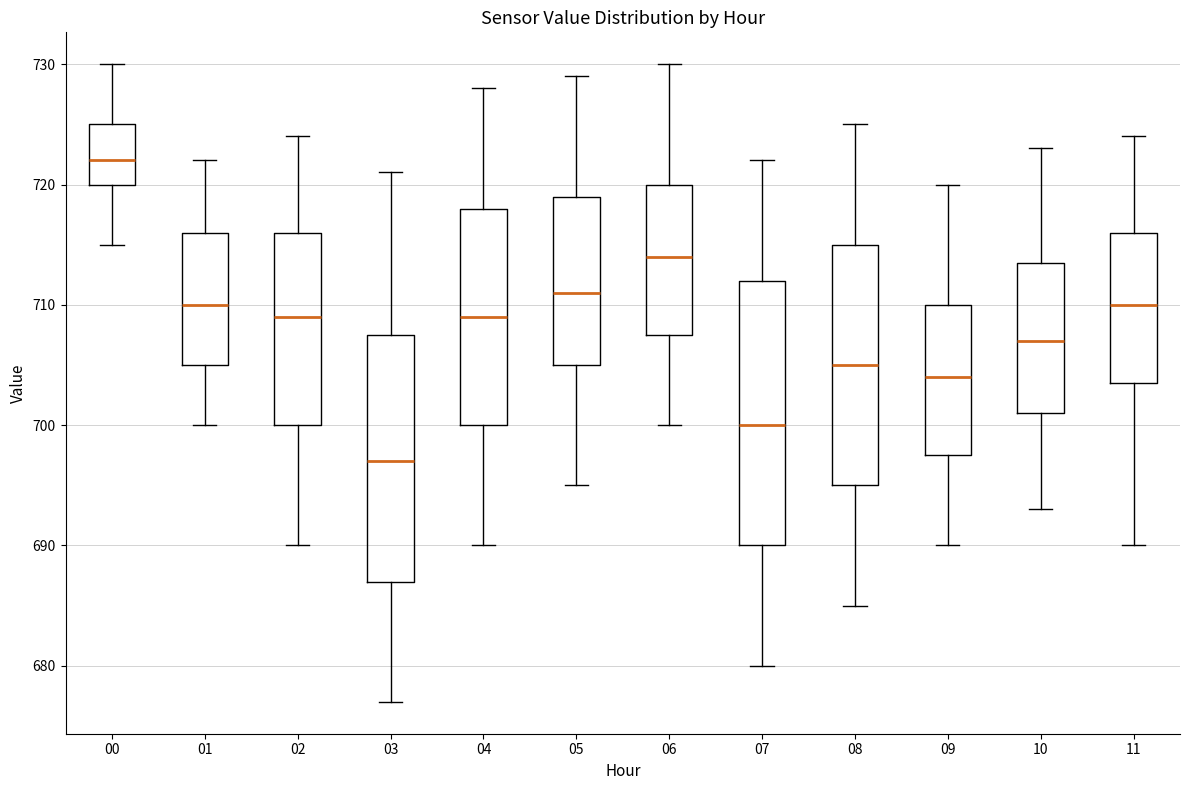

Reading left to right, transcribe this box plot: for each box, give where its median line is, the range the box spans, and where its two whiskers end, as read against the y-axis. The values are not printed on the chart, so give them approximately, as read against the axis.

00: median 722, box 720 to 725, whiskers 715 to 730
01: median 710, box 705 to 716, whiskers 700 to 722
02: median 709, box 700 to 716, whiskers 690 to 724
03: median 697, box 687 to 708, whiskers 677 to 721
04: median 709, box 700 to 718, whiskers 690 to 728
05: median 711, box 705 to 719, whiskers 695 to 729
06: median 714, box 708 to 720, whiskers 700 to 730
07: median 700, box 690 to 712, whiskers 680 to 722
08: median 705, box 695 to 715, whiskers 685 to 725
09: median 704, box 698 to 710, whiskers 690 to 720
10: median 707, box 701 to 714, whiskers 693 to 723
11: median 710, box 704 to 716, whiskers 690 to 724